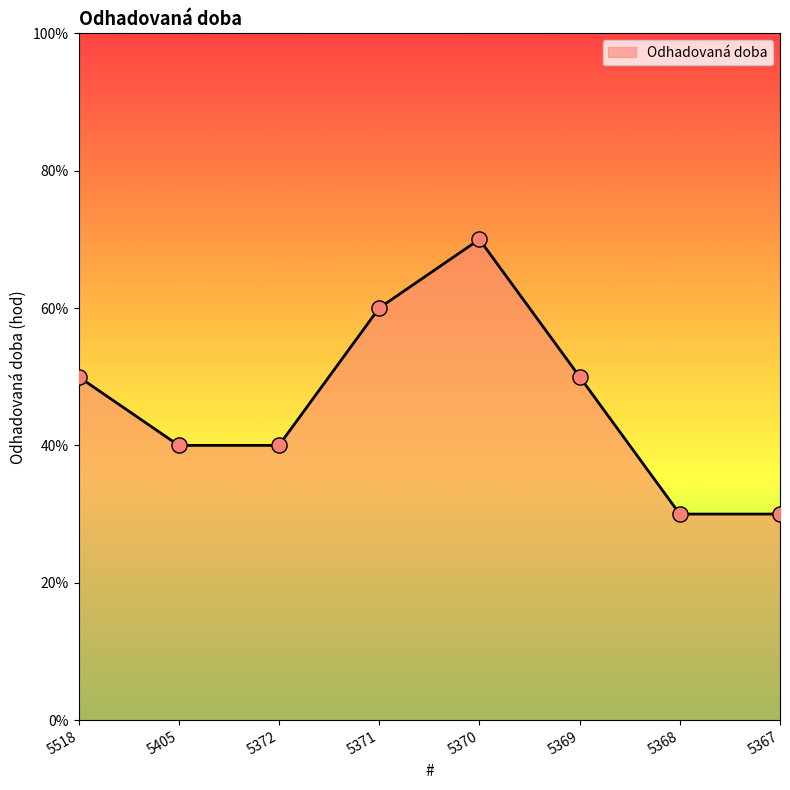

Does the chart have visible grid lines?

No